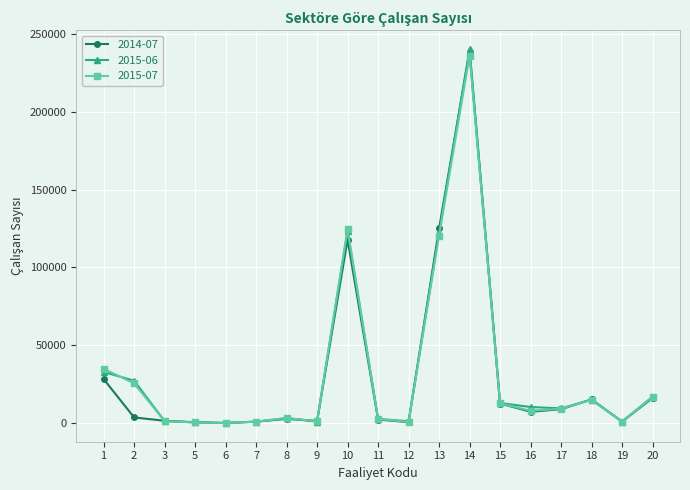

At how many categories does at least one series exceed 81619?

3